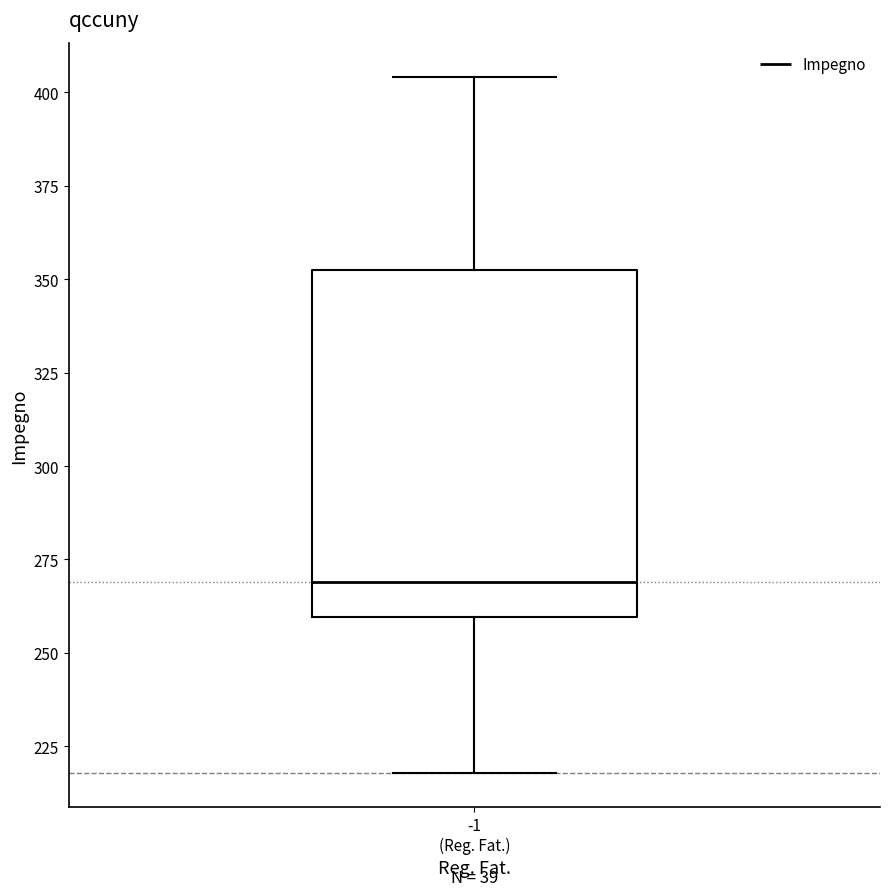

Read this box plot against the y-axis: the position of the median line, the range covered by the box, and the ends of both whiskers. The values are not printed on the chart, so give them approximately, as read against the axis.

median 270, box 260 to 355, whiskers 220 to 405